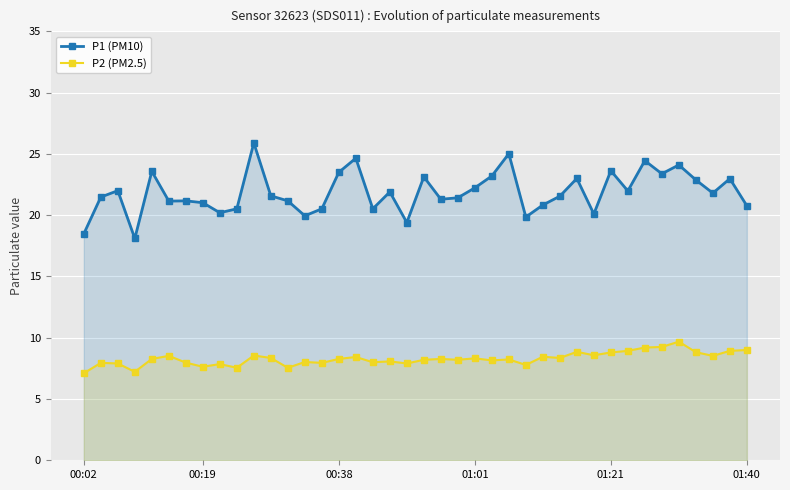

What is the difference between the highest and lowest values at 27?

12.4